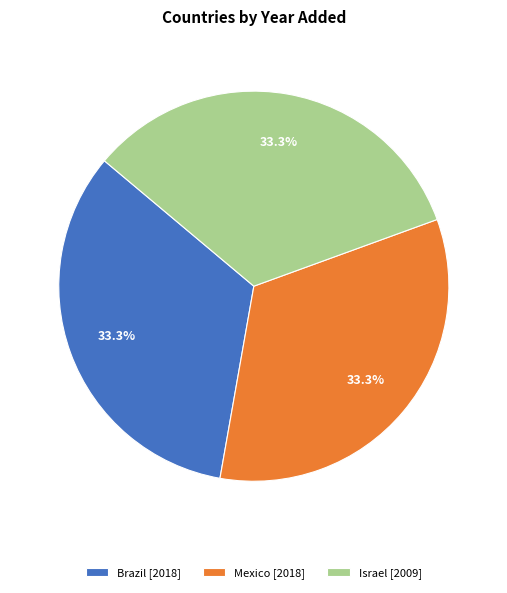

Do Brazil and Mexico together represent more than half of the pie?

Yes